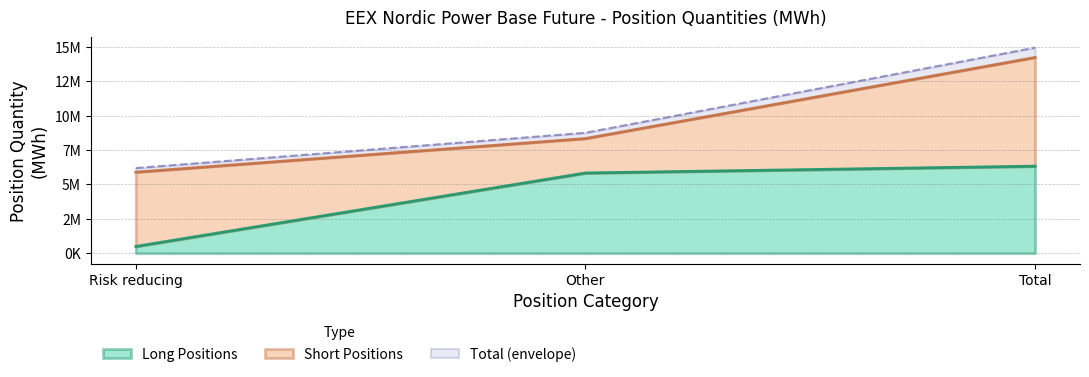

How many categories are shown in the chart?

3